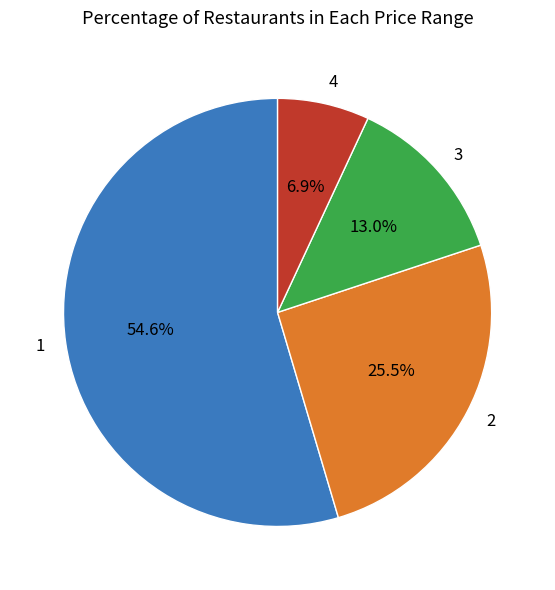

How much of the chart is everything except 2?

74.5%